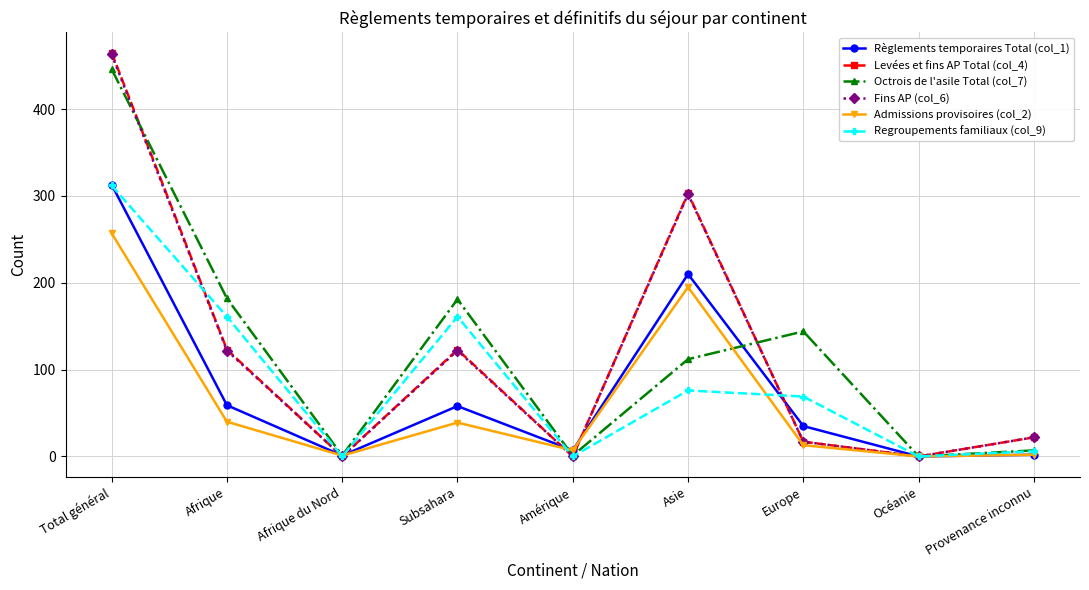

What is the difference between the highest and lowest values at Afrique du Nord?

1